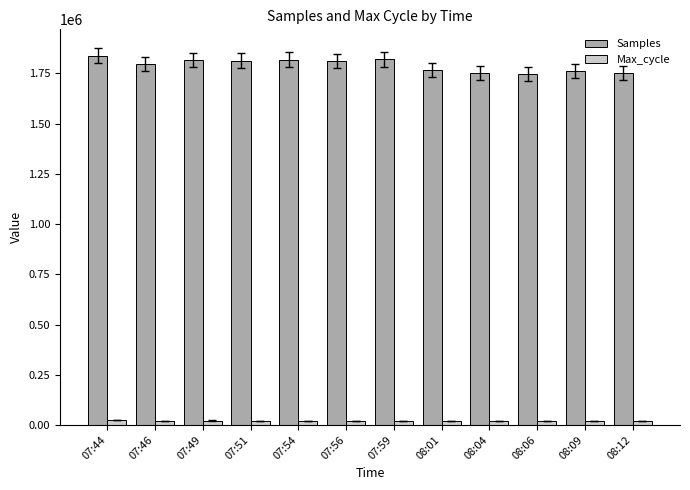

What are all the series names shown in the legend?

Samples, Max_cycle